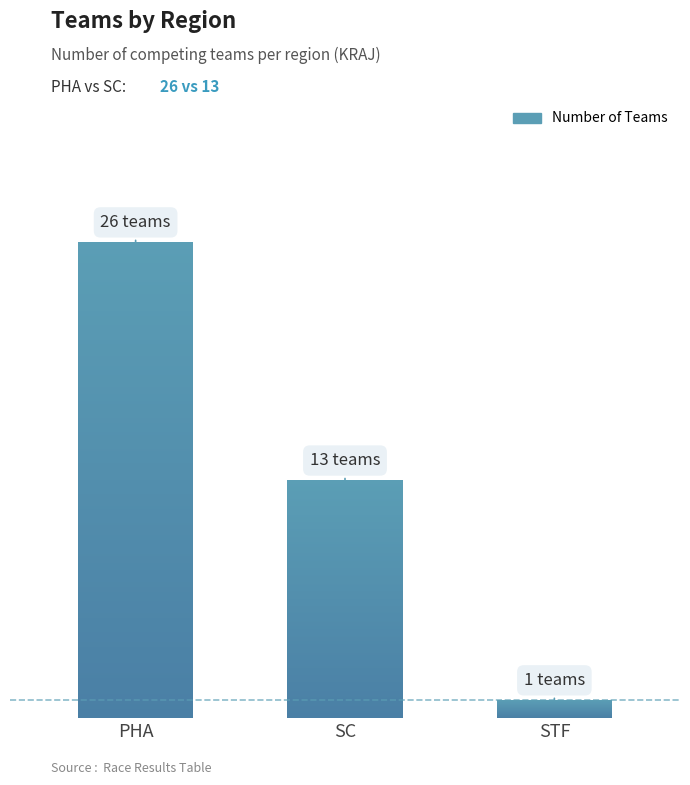

How many series are shown in this chart?

1